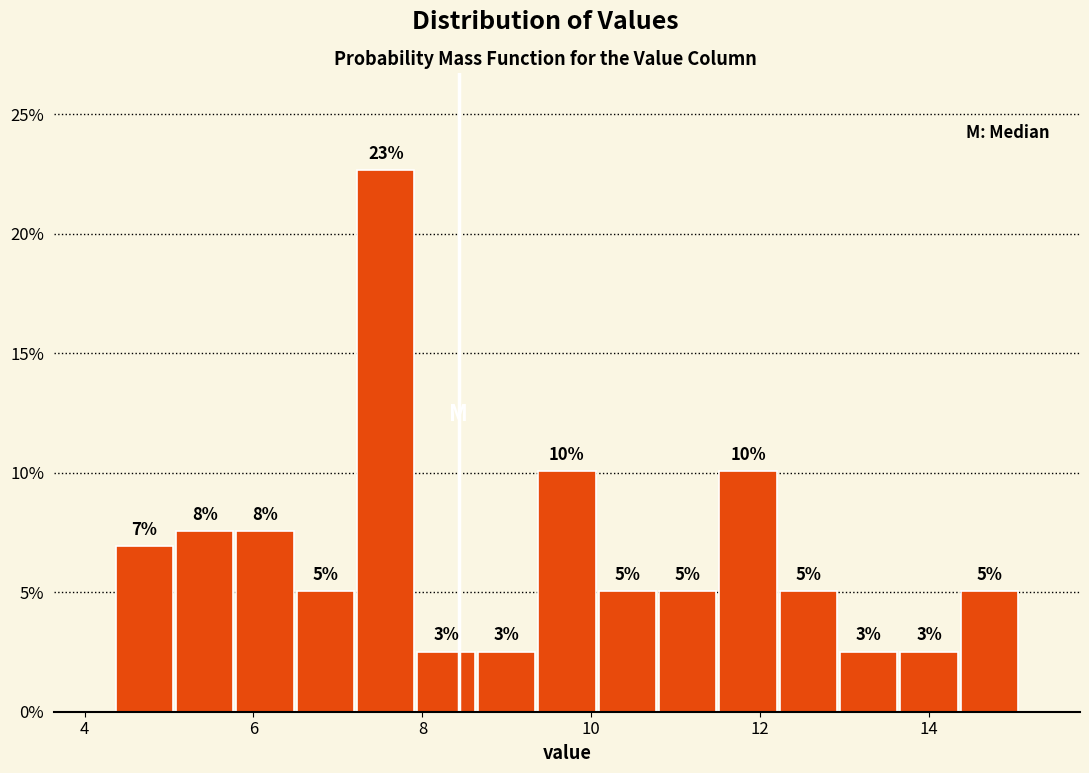

Read against the x-axis, roughly where is the centre of the tallest bar?

7.6